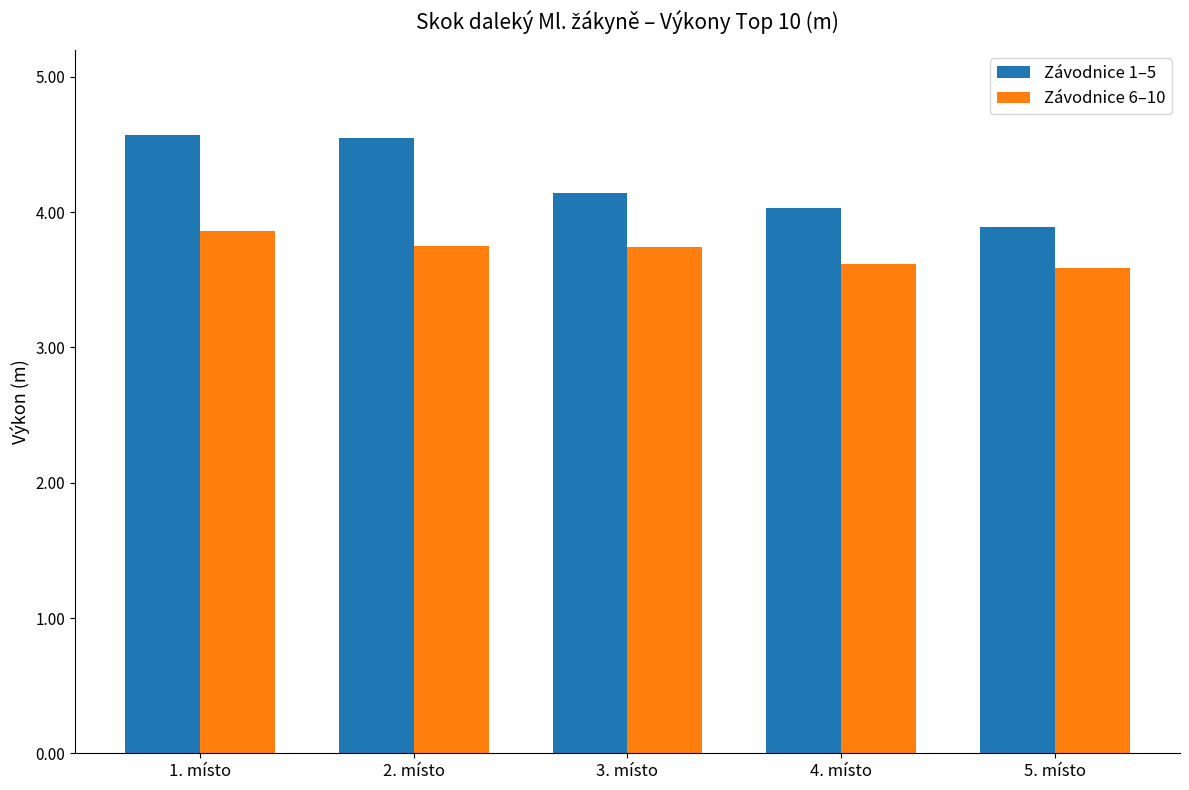

What is the label of the 4th bar from the left?

4. místo